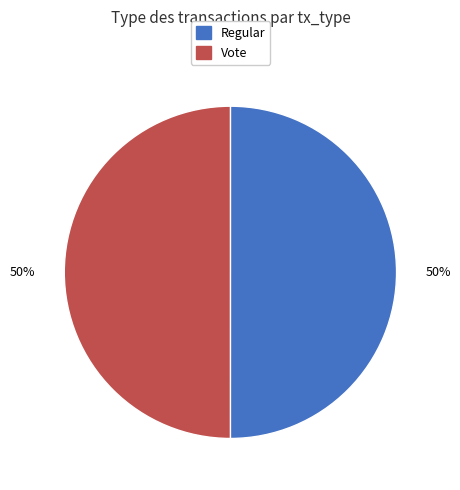

Approximately how many times larger is the value at Regular compared to Vote?

1.0